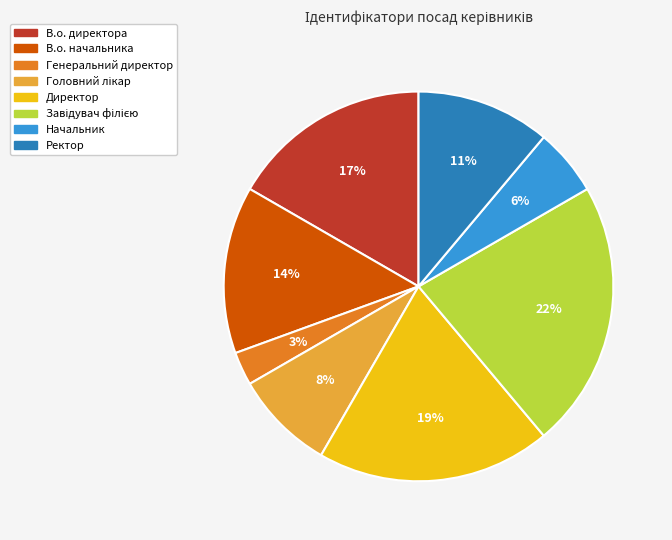

Between Начальник and В.о. начальника, which is larger?

В.о. начальника